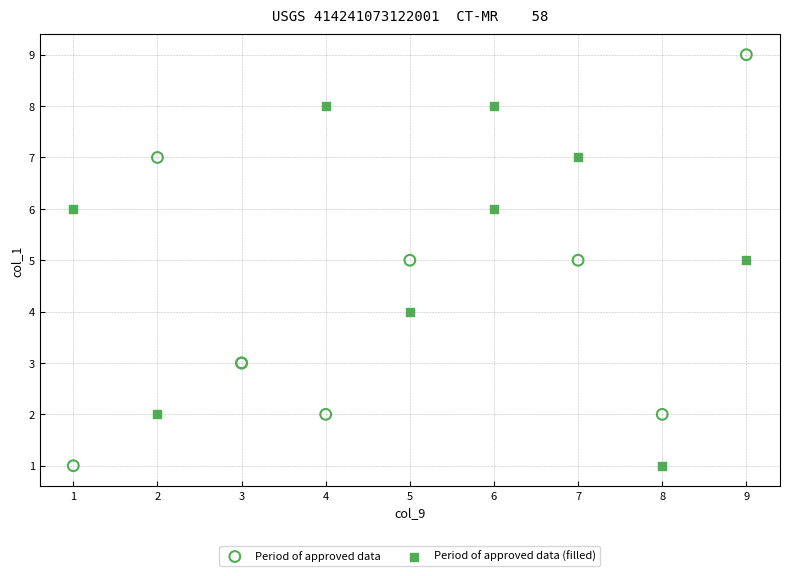

What are all the series names shown in the legend?

Period of approved data, Period of approved data (filled)